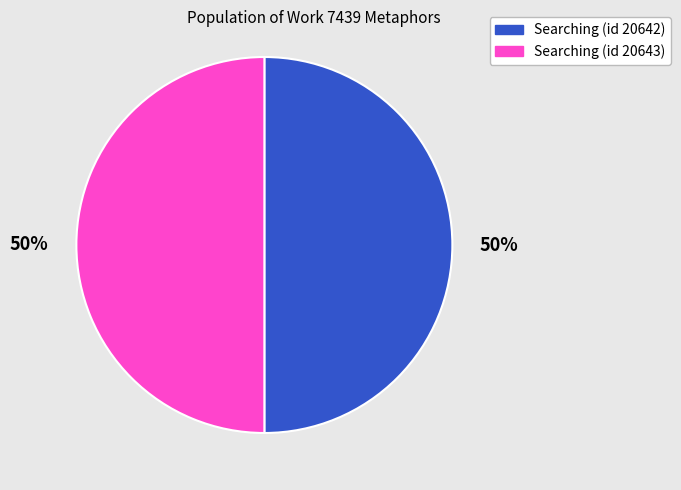

Count the number of slices in the pie.

2